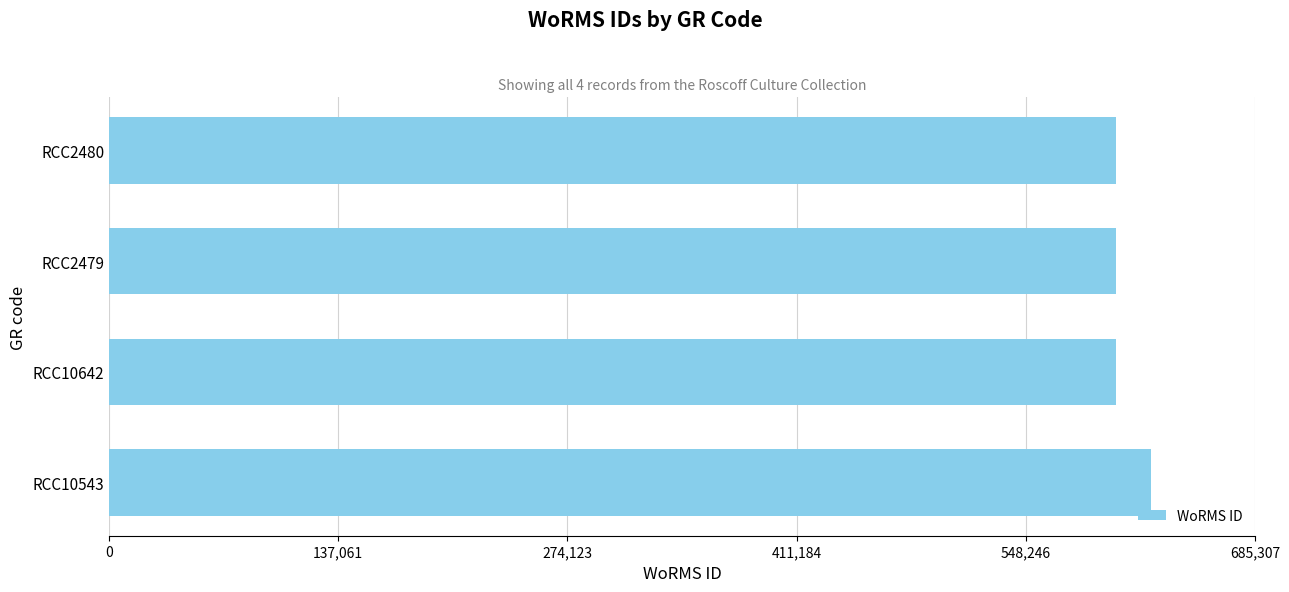

What is the sum of all values?

2428986